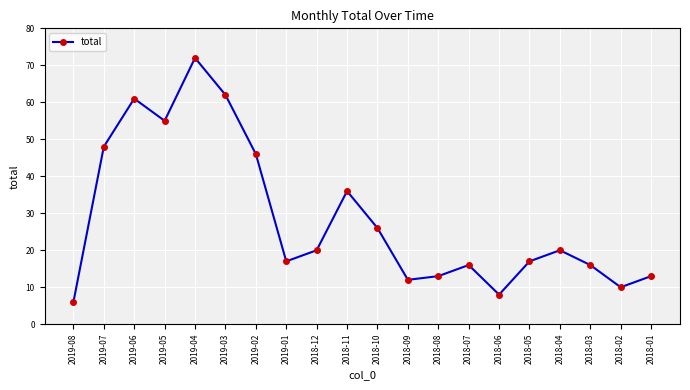

What is the minimum value shown in the chart?

6